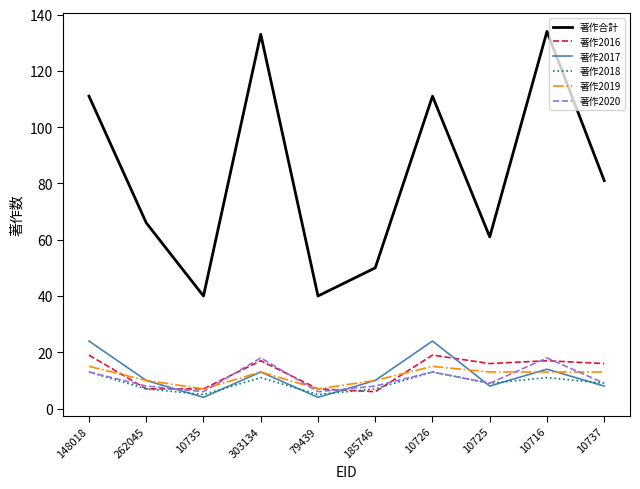

Between which two adjacent categories do 著作2016 and 著作2017 first intersect?

262045 and 10735